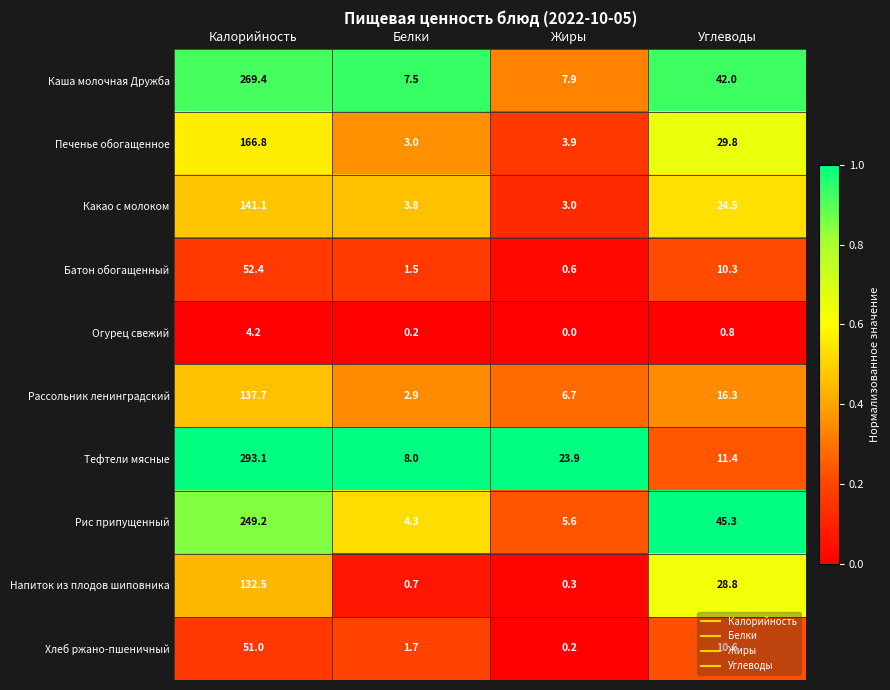

What is the maximum value shown in the chart?

293.1